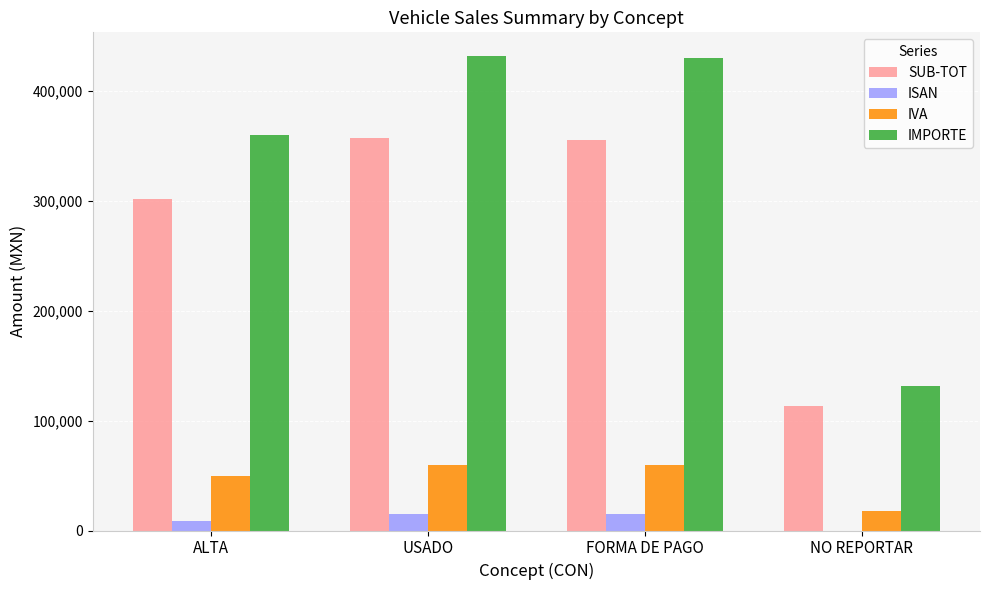

How many groups of bars are there?

4